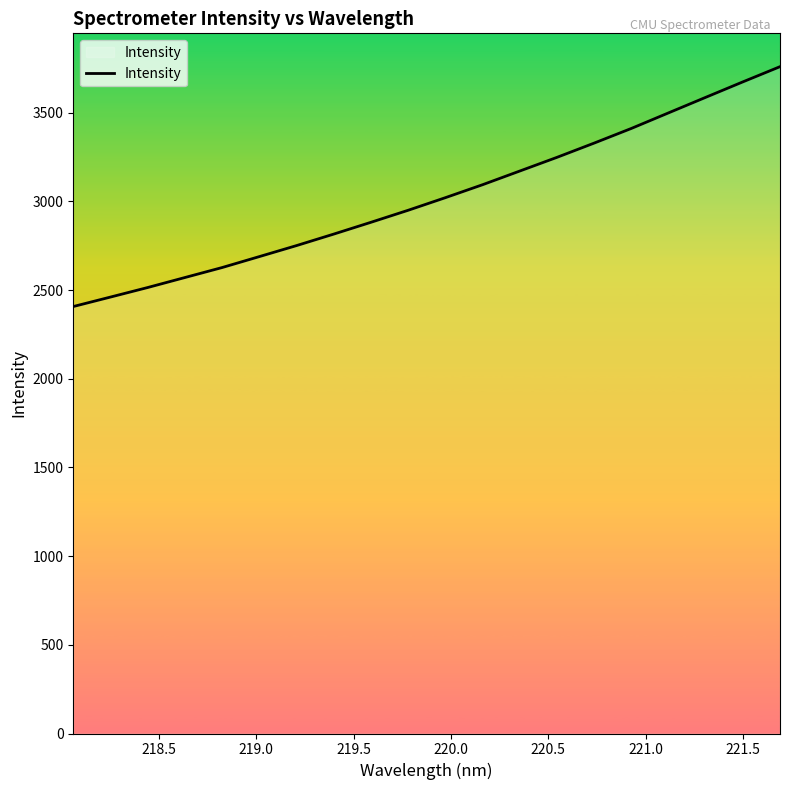

What is the difference between the maximum and minimum values?

1352.1